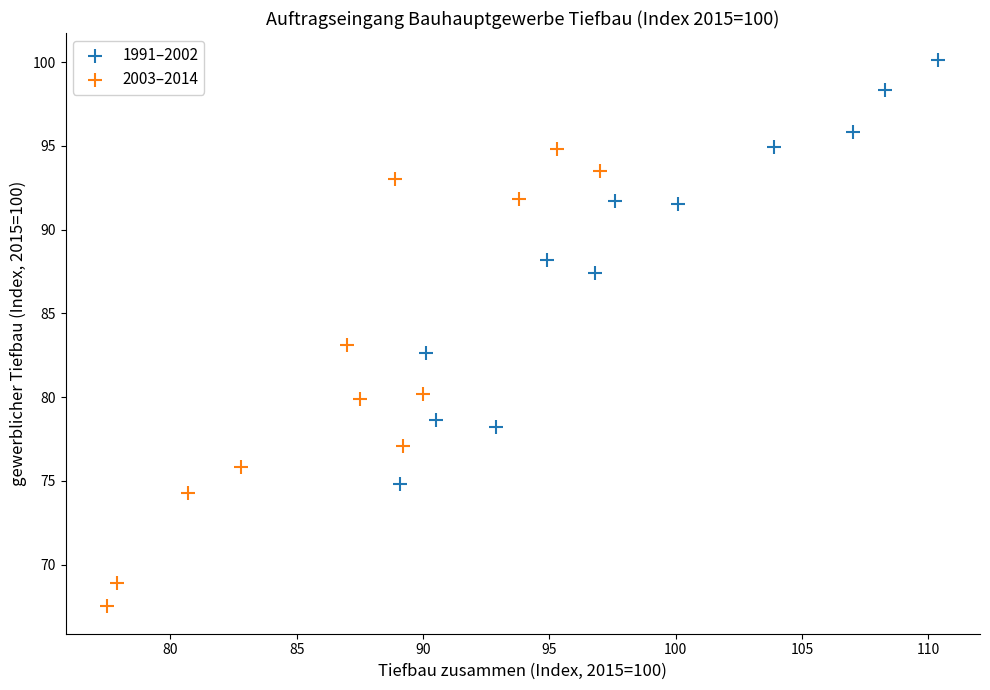

Which series contains the highest Y value?

1991–2002